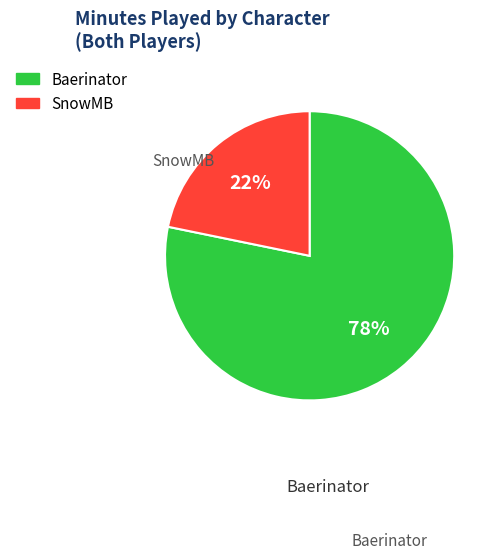

True or false: SnowMB accounts for 22% of the total.

True